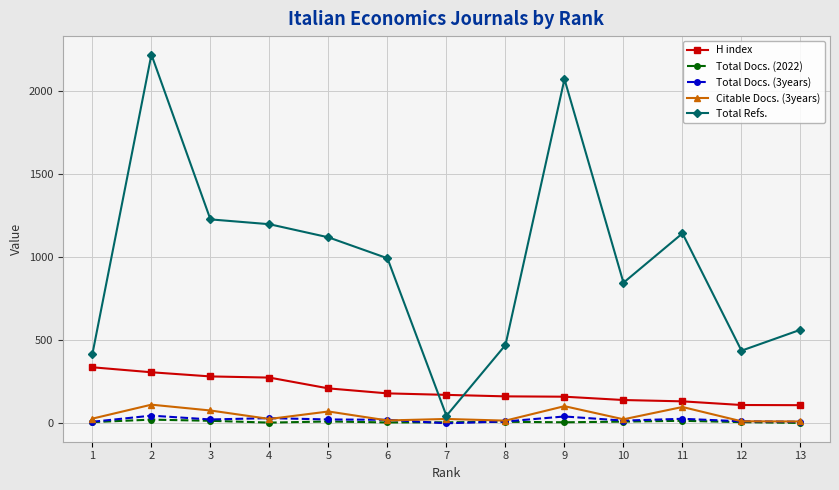

Is the value of Total Docs. (3years) at 7 greater than the value of Total Refs. at 13?

No